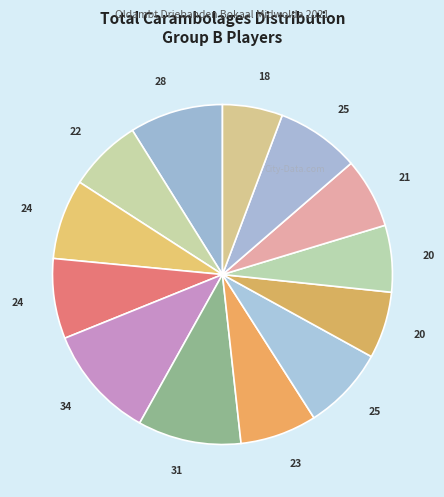

How many slices are in this pie chart?

13